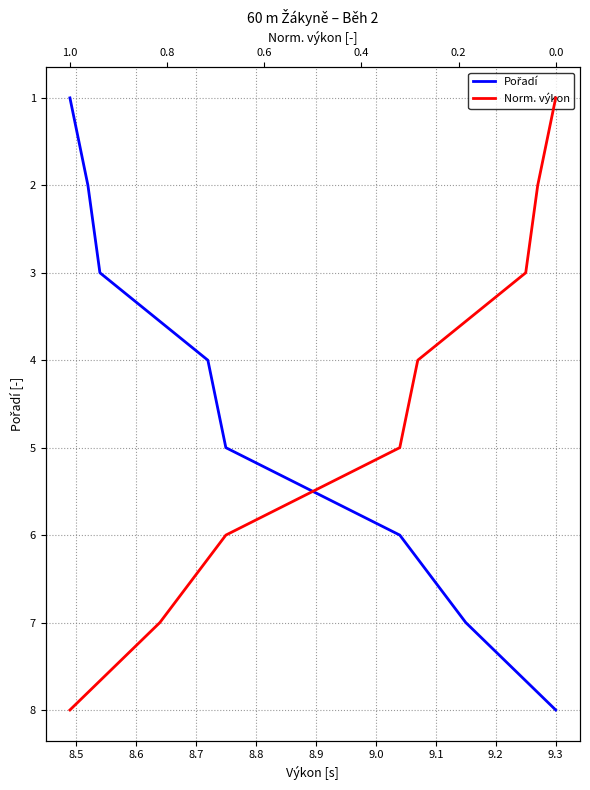

Which series has the largest range (max minus min)?

Pořadí